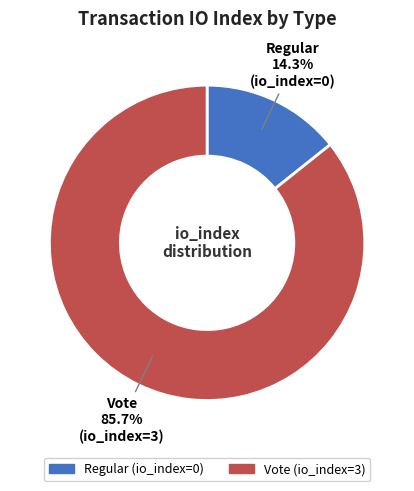

Is there any slice that represents more than half of the pie?

Yes